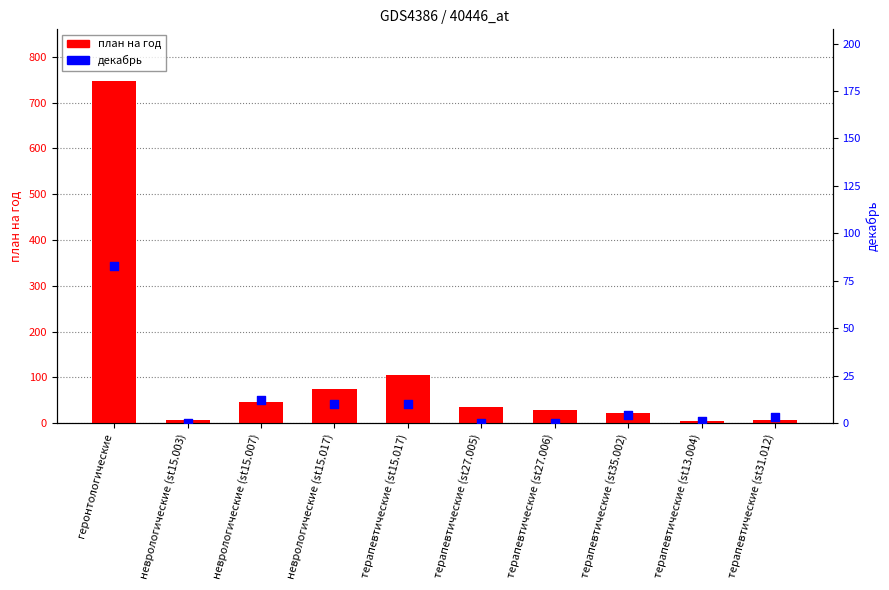

At which category is the sum across all series the highest?

геронтологические